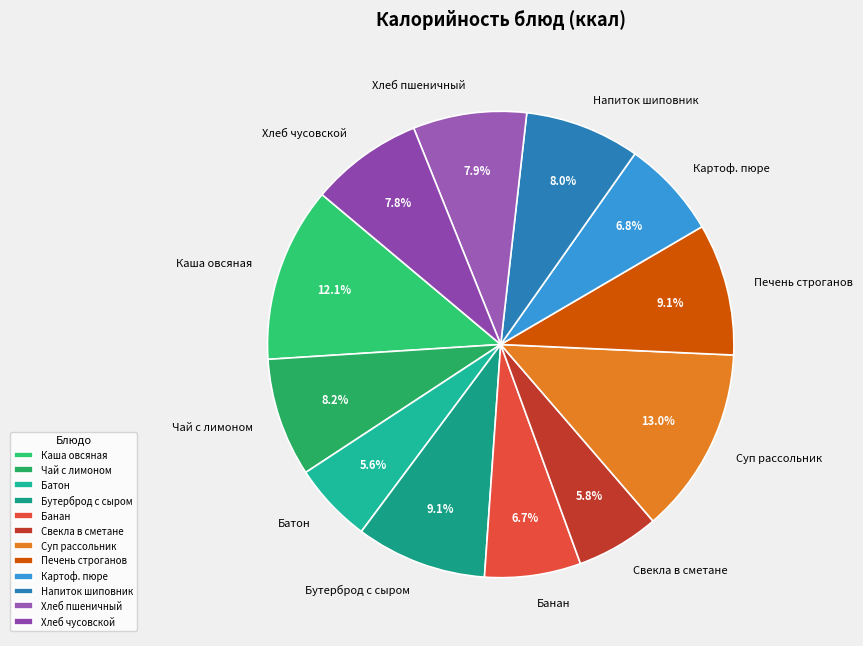

Is there a majority slice in this chart?

No